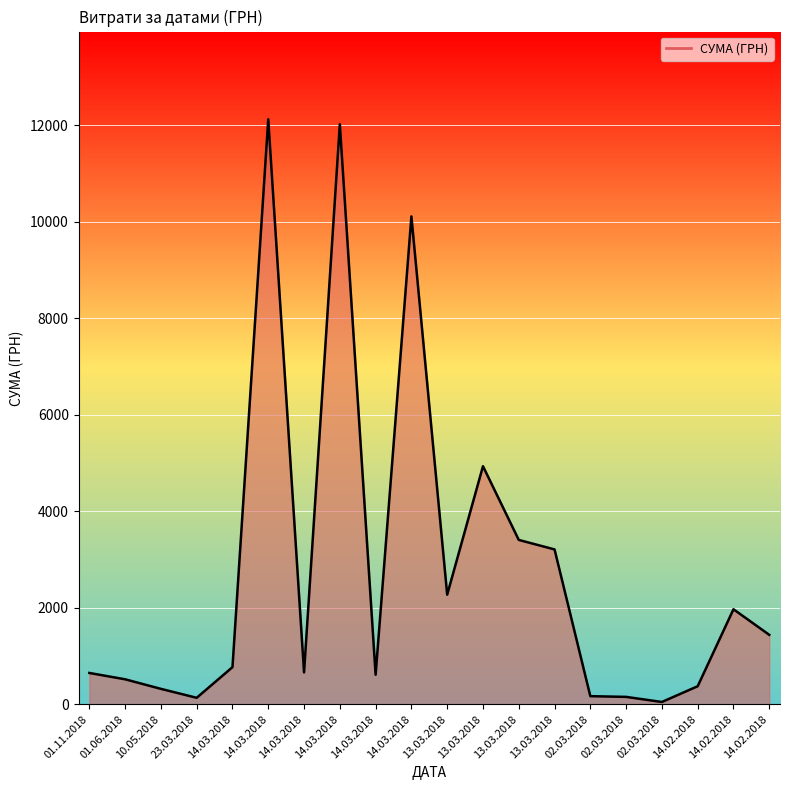

How many lines are shown in the chart?

1